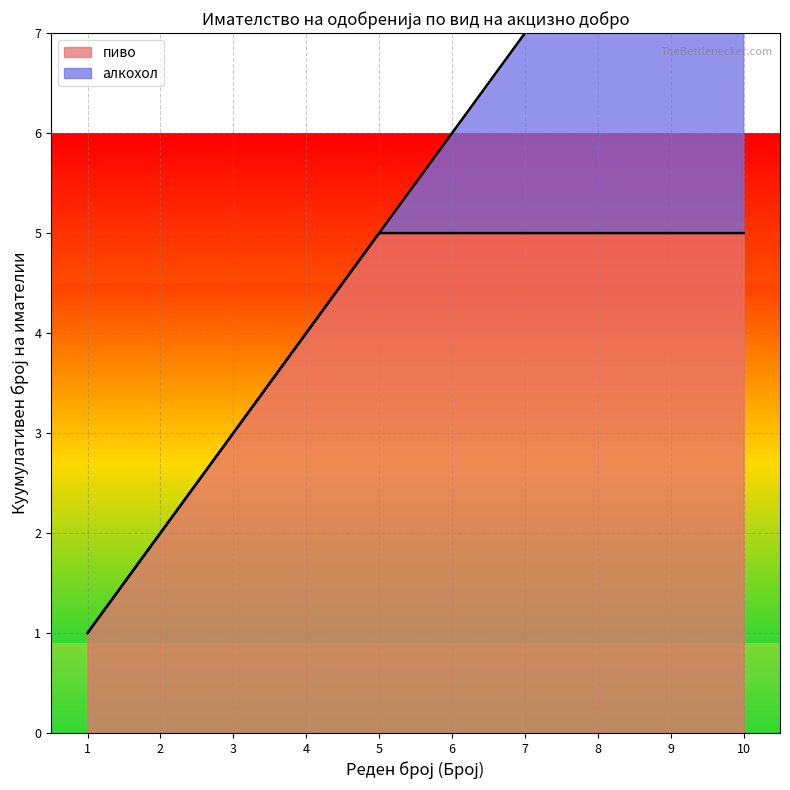

What is the minimum value for пиво?

1